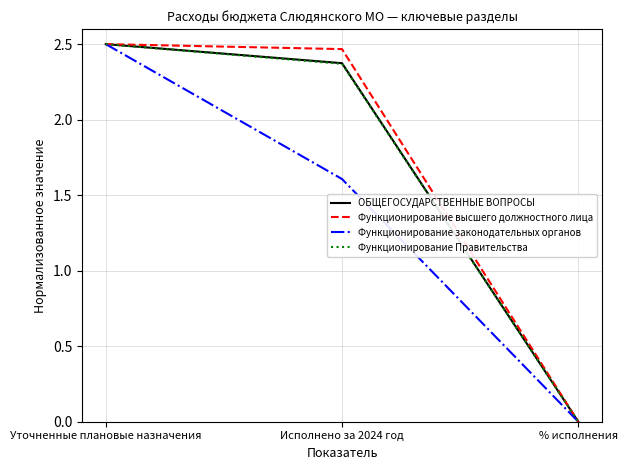

At which category is the sum across all series the highest?

Уточненные плановые назначения